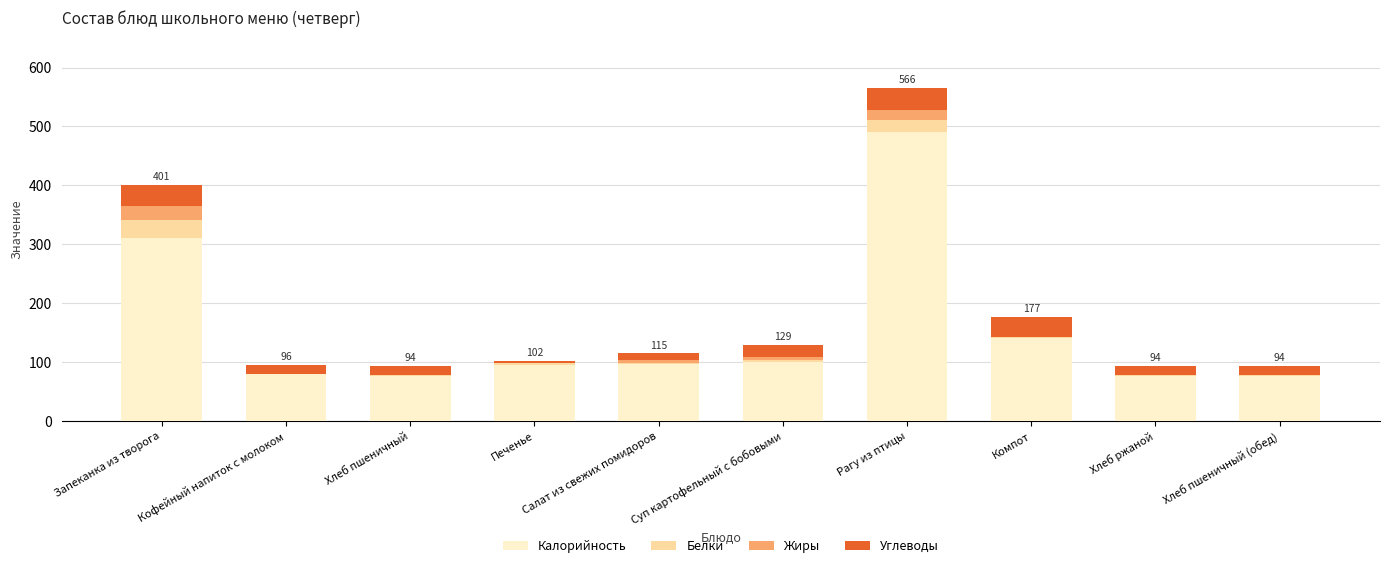

The value of Калорийность at Суп картофельный с бобовыми is 101.0. True or false?

True